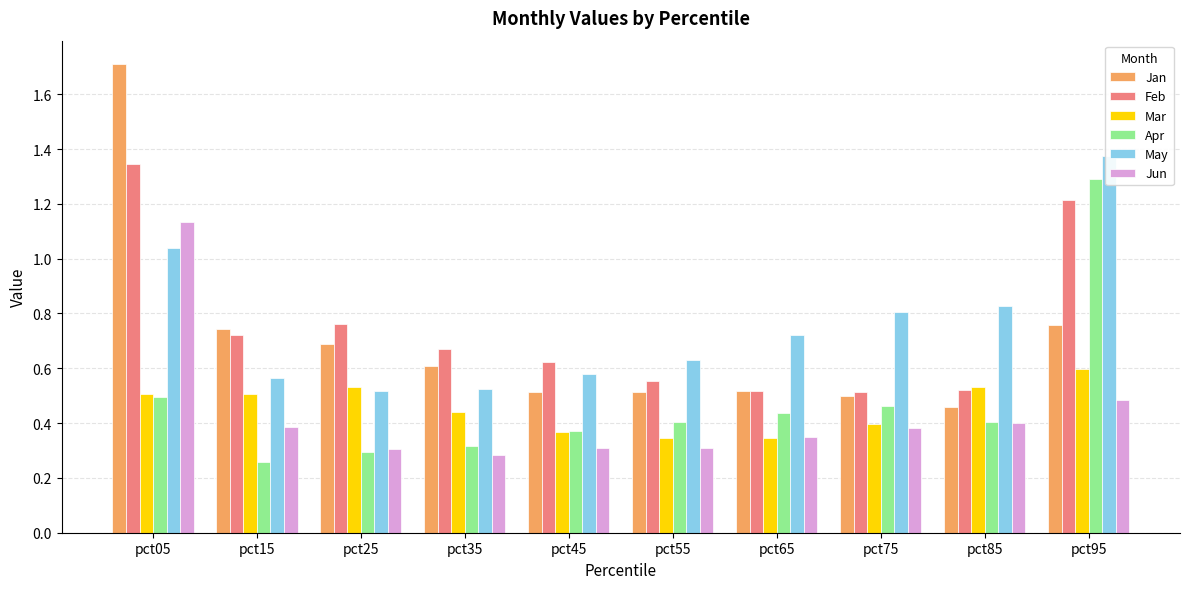

At which label does Jan reach its minimum?

pct85